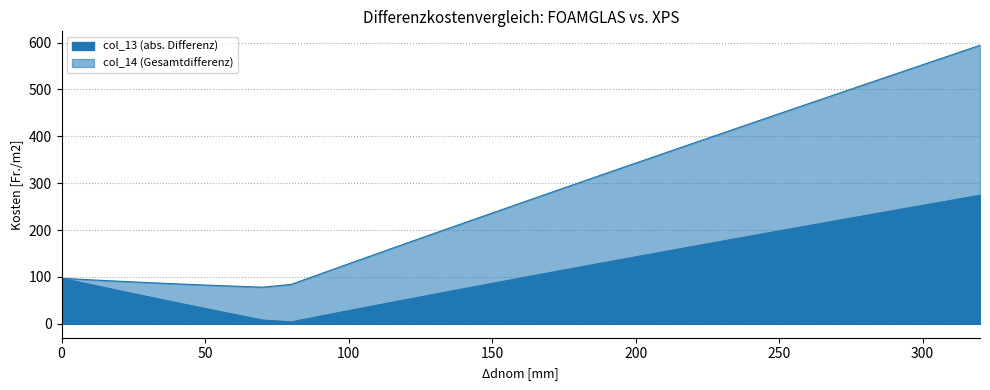

What are all the series names shown in the legend?

col_13, col_14